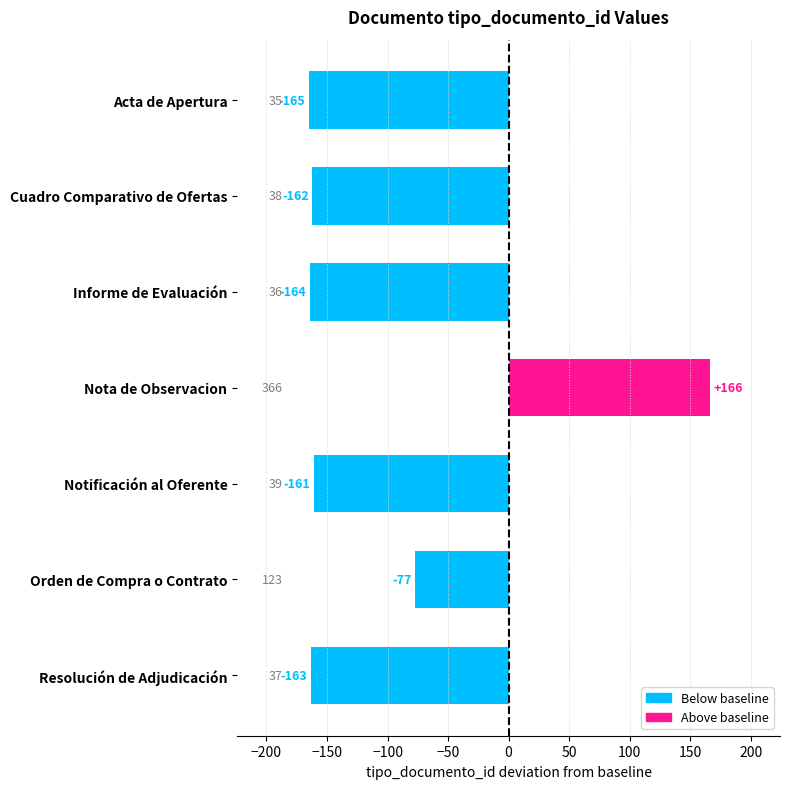

List the labels in order of value, largest first.

Nota de Observacion, Orden de Compra o Contrato, Notificación al Oferente, Cuadro Comparativo de Ofertas, Resolución de Adjudicación, Informe de Evaluación, Acta de Apertura